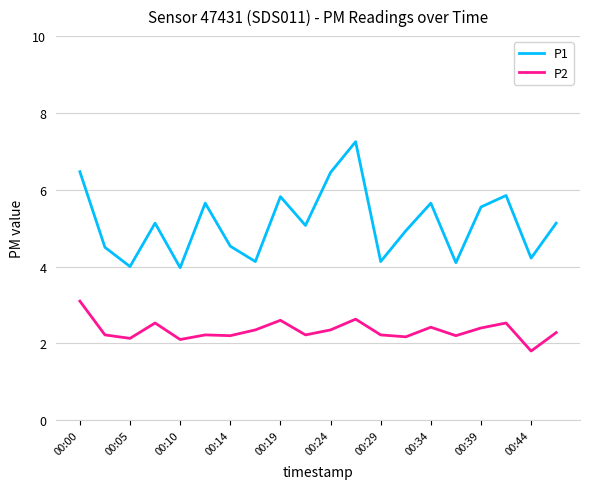

Which series has the largest range (max minus min)?

P1